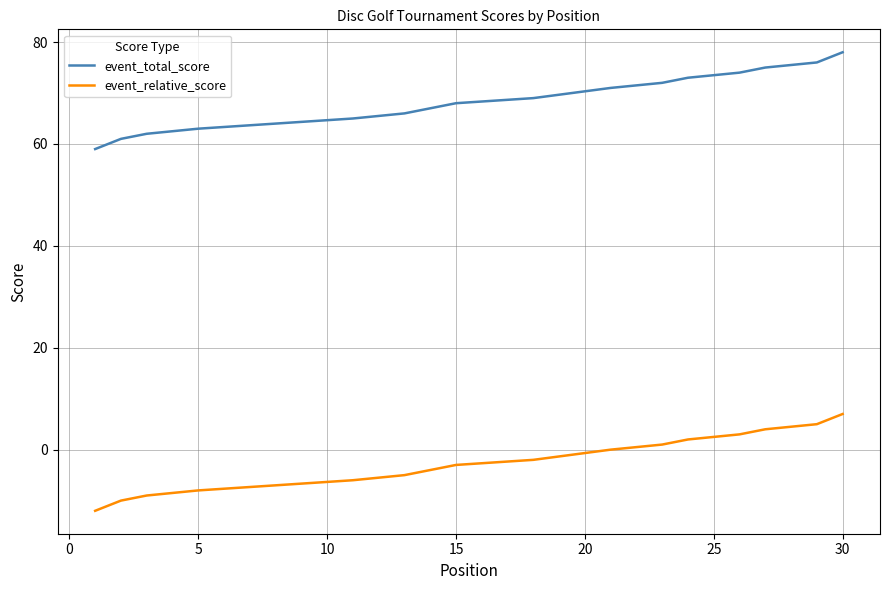

How many lines are shown in the chart?

2